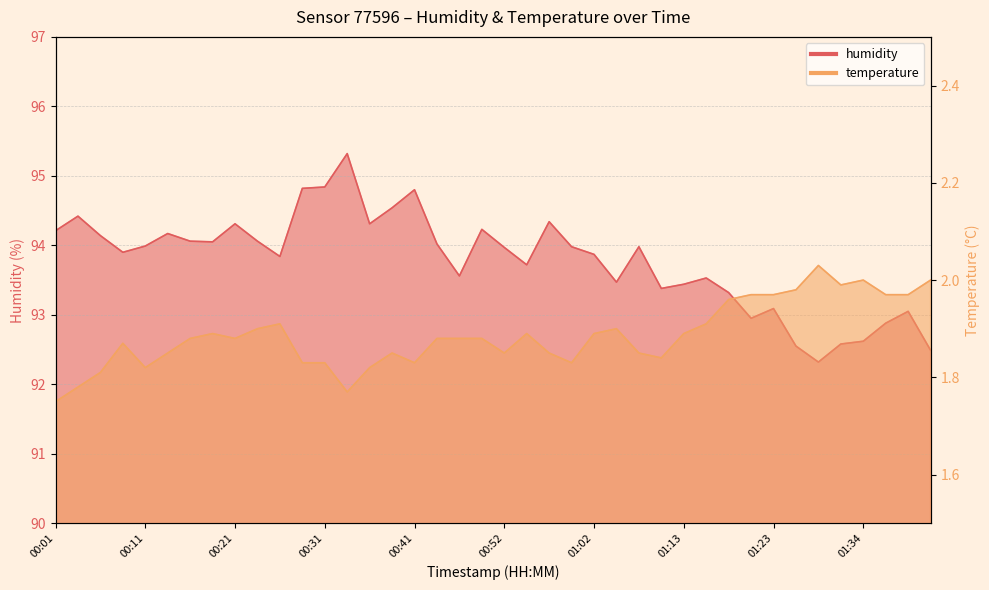

What are all the series names shown in the legend?

humidity, temperature